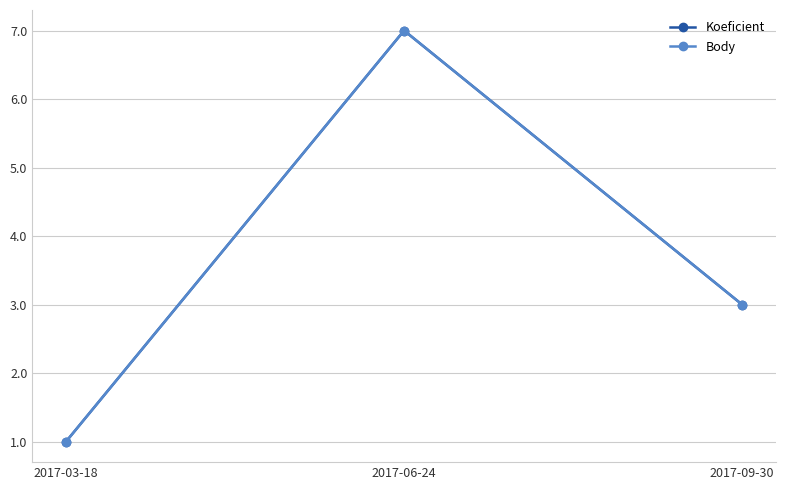

Rank the series by their maximum value, from lowest to highest.

Koeficient, Body